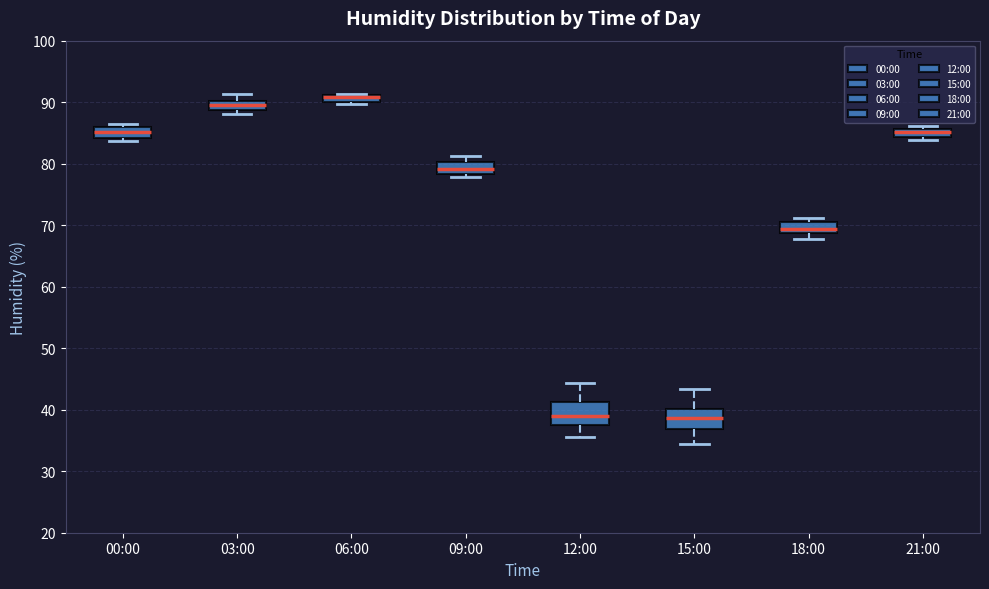

Where is the upper edge of the box for 06:00 on the y-axis? The values are not printed on the chart, so give them approximately, as read against the axis.

91